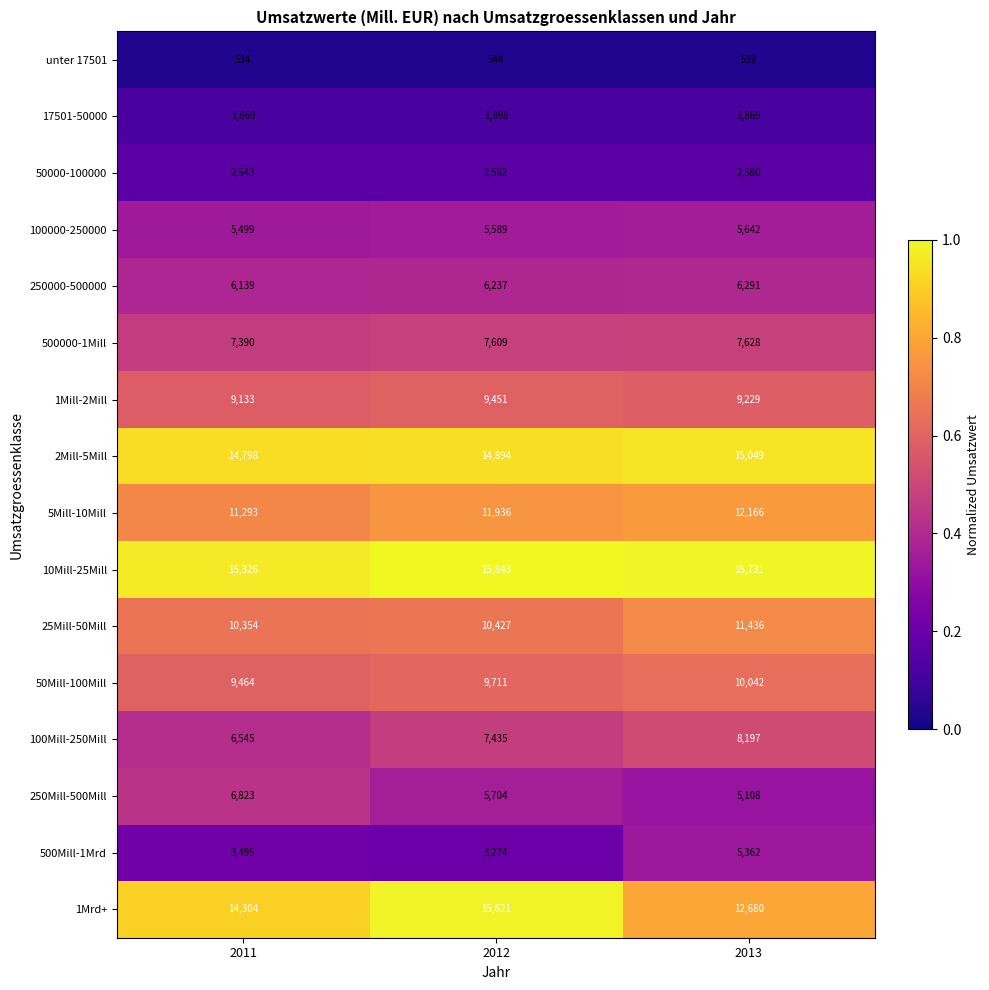

Which series has the largest total across all categories?

10Mill-25Mill